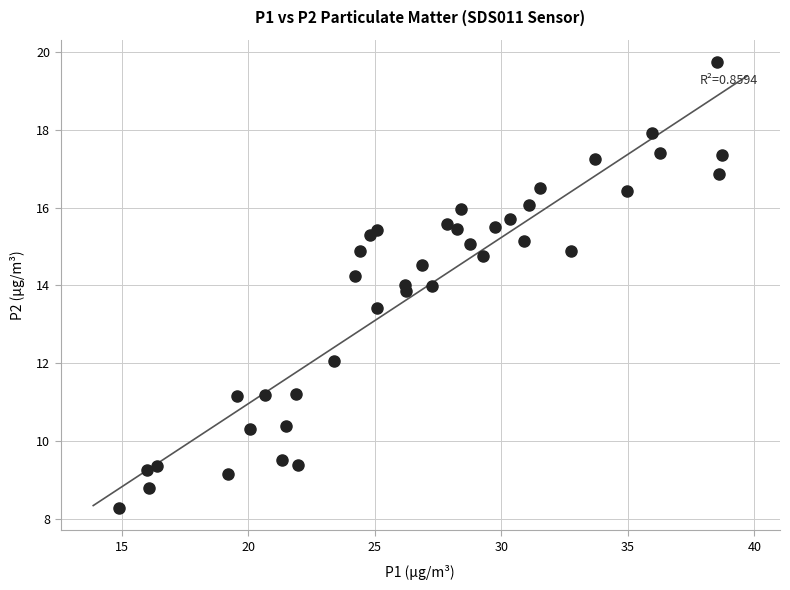

What is the range of X values (max minus min)?

23.8